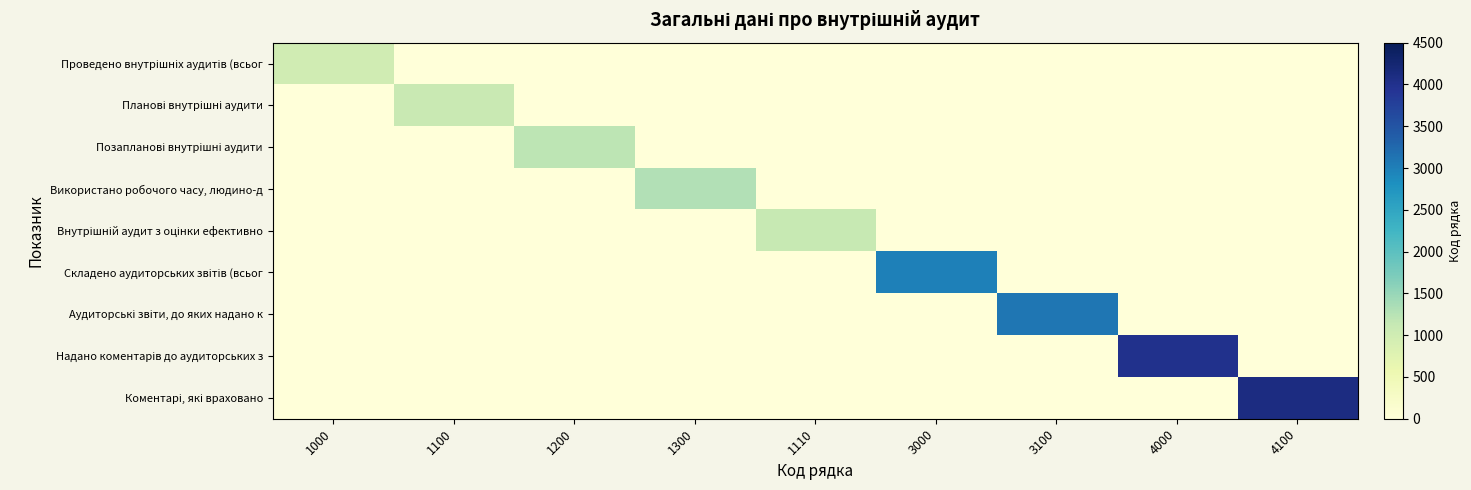

Which series has the largest total across all categories?

Коментарі, які враховано